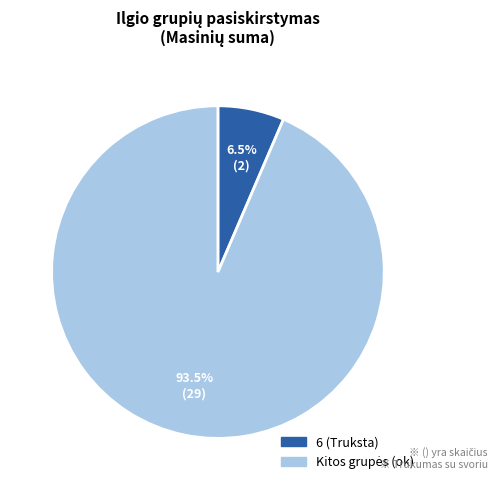

Is there a majority slice in this chart?

Yes